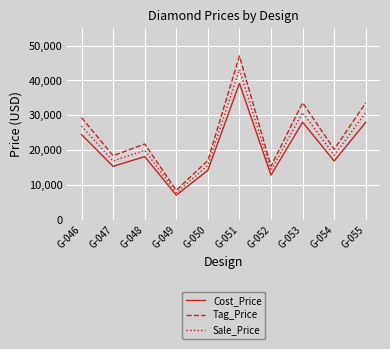

Reading right to left, extract all data points from this chart.

Cost_Price: G-055=27975.0	G-054=16825.0	G-053=27975.0	G-052=12775.0	G-051=39150.0	G-050=14150.0	G-049=7025.0	G-048=18100.0	G-047=15300.0	G-046=24425.0
Tag_Price: G-055=33570.0	G-054=20190.0	G-053=33570.0	G-052=15330.0	G-051=46980.0	G-050=16980.0	G-049=8430.0	G-048=21720.0	G-047=18360.0	G-046=29310.0
Sale_Price: G-055=30772.5	G-054=18507.5	G-053=30772.5	G-052=14052.5	G-051=43065.0	G-050=15565.0	G-049=7727.5	G-048=19910.0	G-047=16830.0	G-046=26867.5